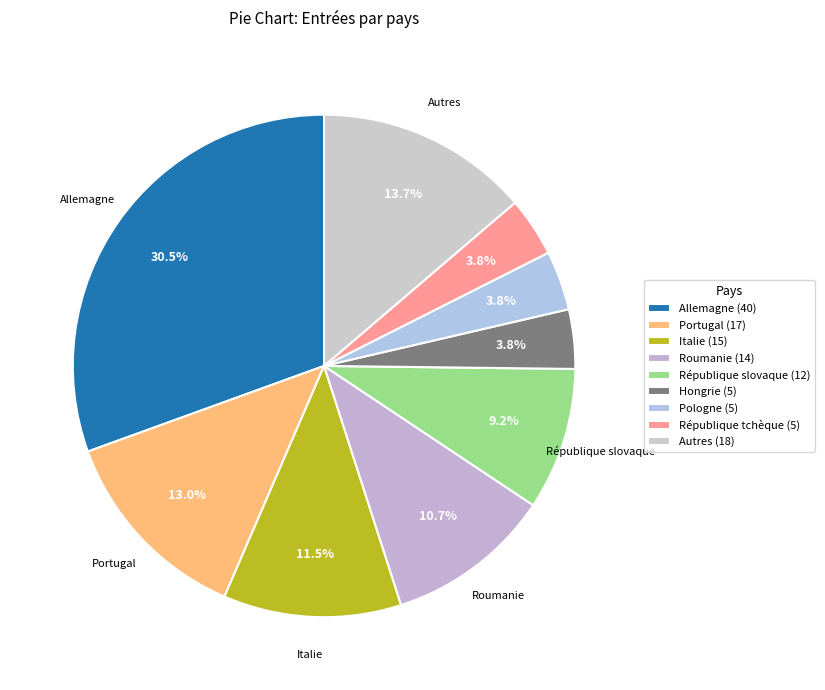

How many slices are in this pie chart?

9